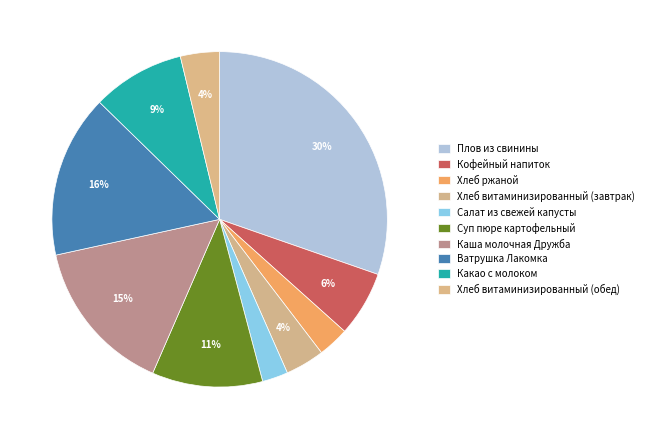

How many slices are in this pie chart?

10